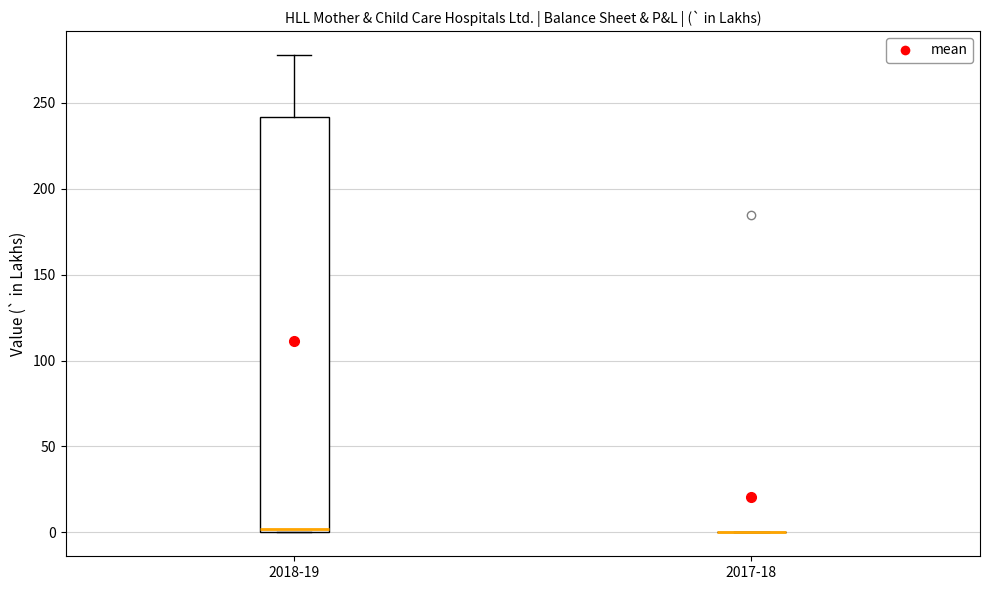

Reading left to right, transcribe this box plot: for each box, give where its median line is, the range the box spans, and where its two whiskers end, as read against the y-axis. The values are not printed on the chart, so give them approximately, as read against the axis.

2018-19: median 0 (just above the box's lower edge), box 0 to 240, whiskers 0 to 280
2017-18: box collapsed to a line at 0, whiskers 0 to 0